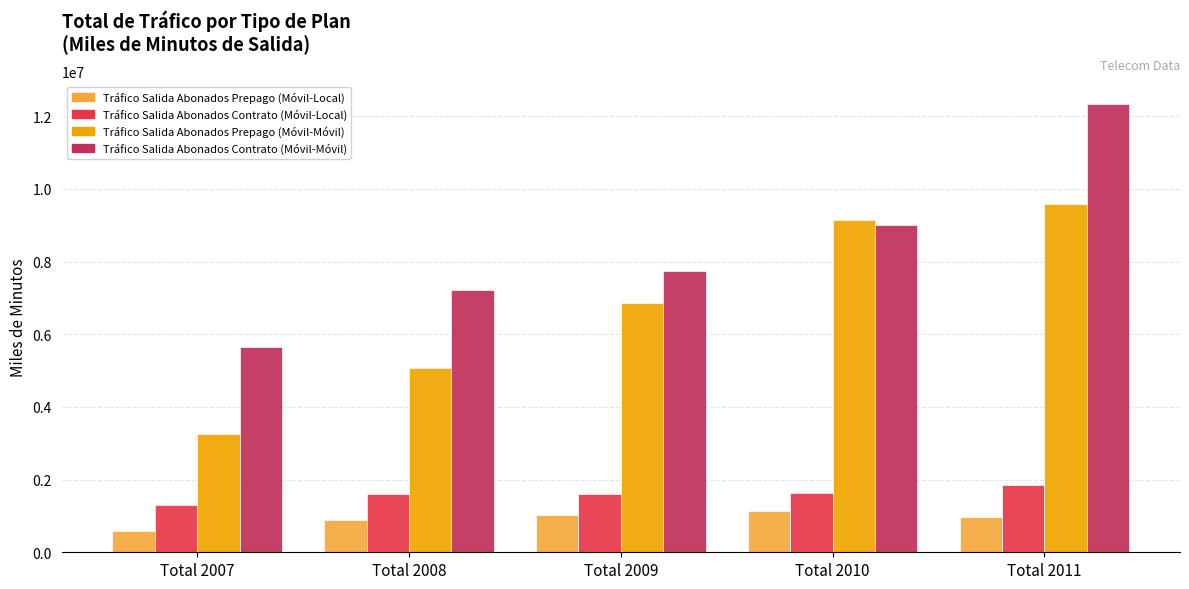

How many data points in Tráfico Salida Abonados Contrato (Móvil-Móvil) are less than 7751497?

2